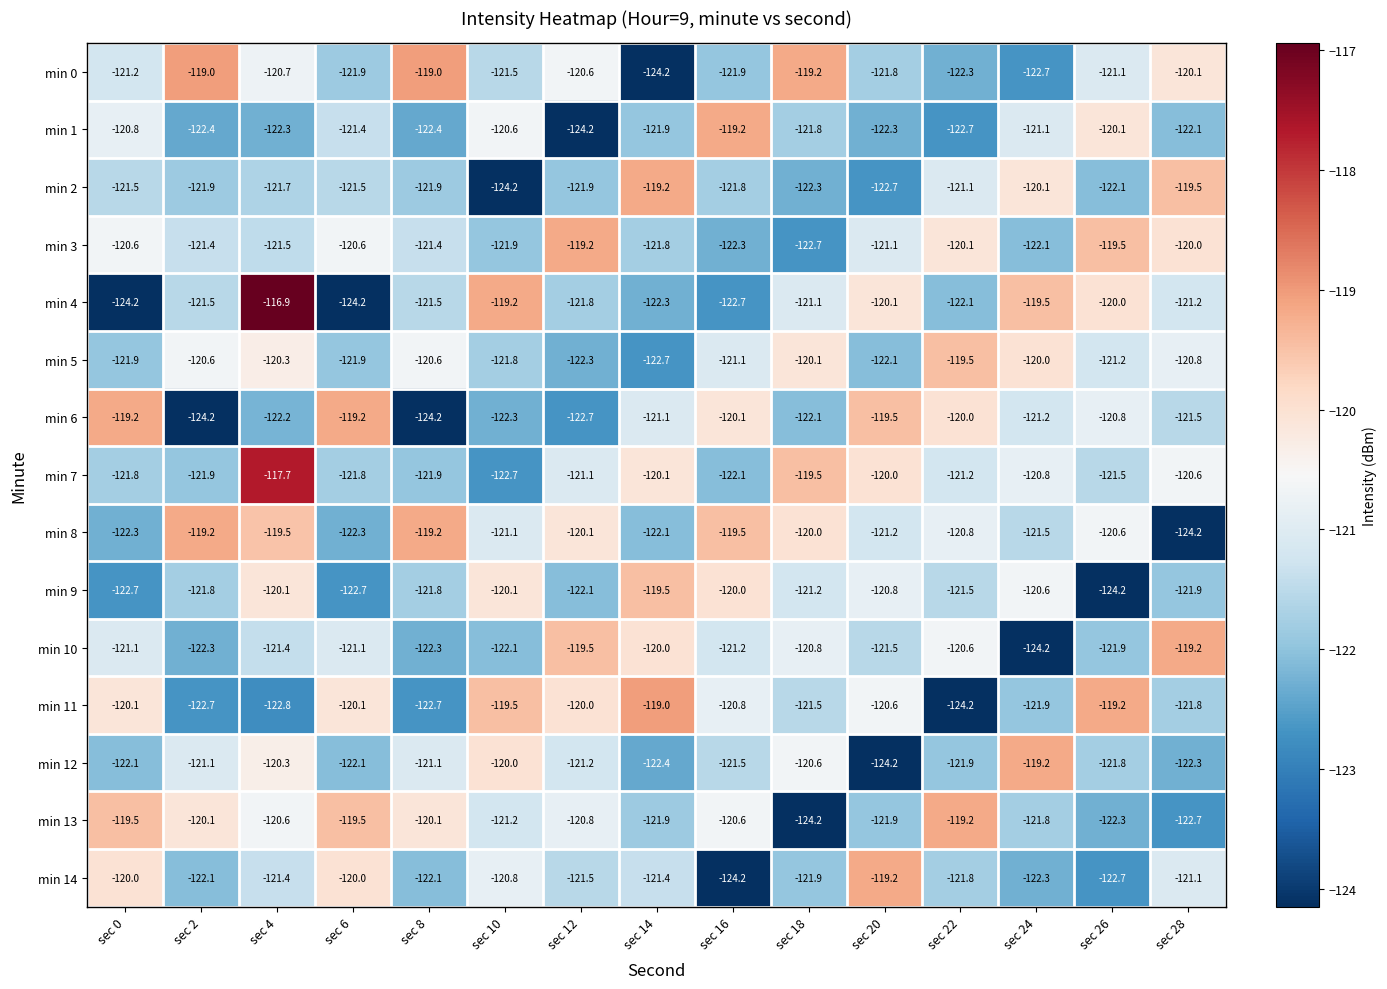

Which series has the largest range (max minus min)?

min 4